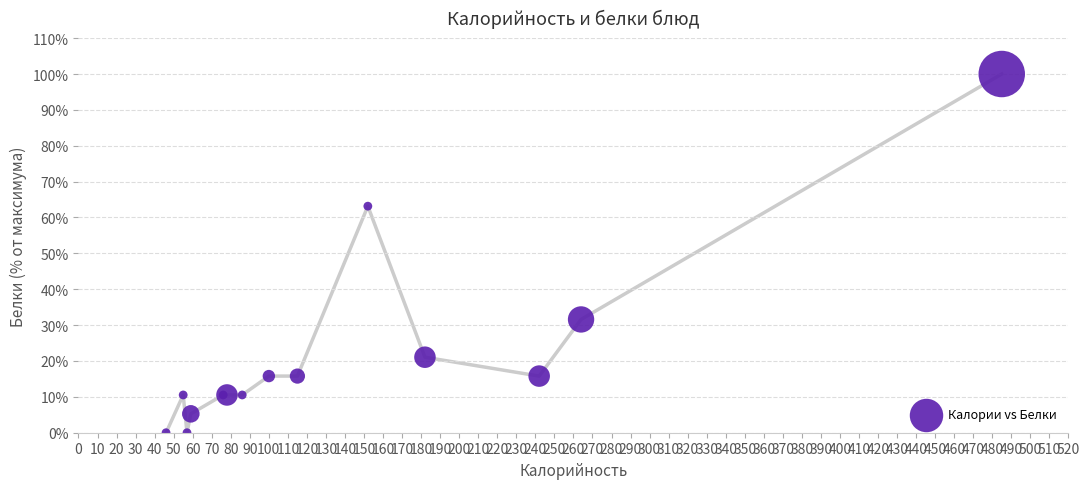

What Y value in the scatter plot is closest to 50?

63.2